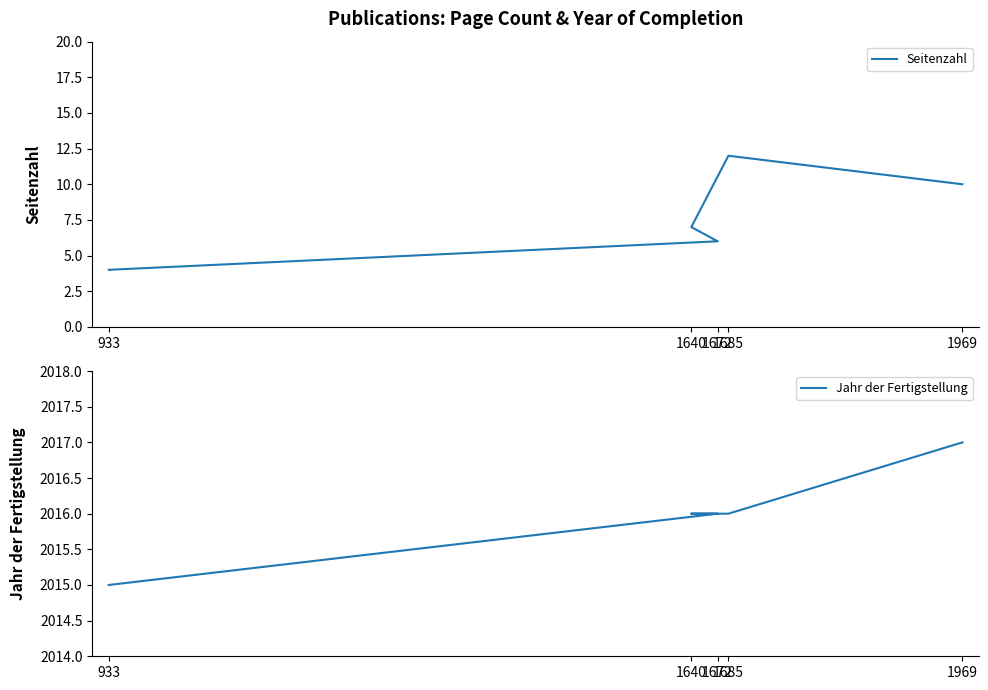

What is the sum of all Jahr der Fertigstellung values?

10080